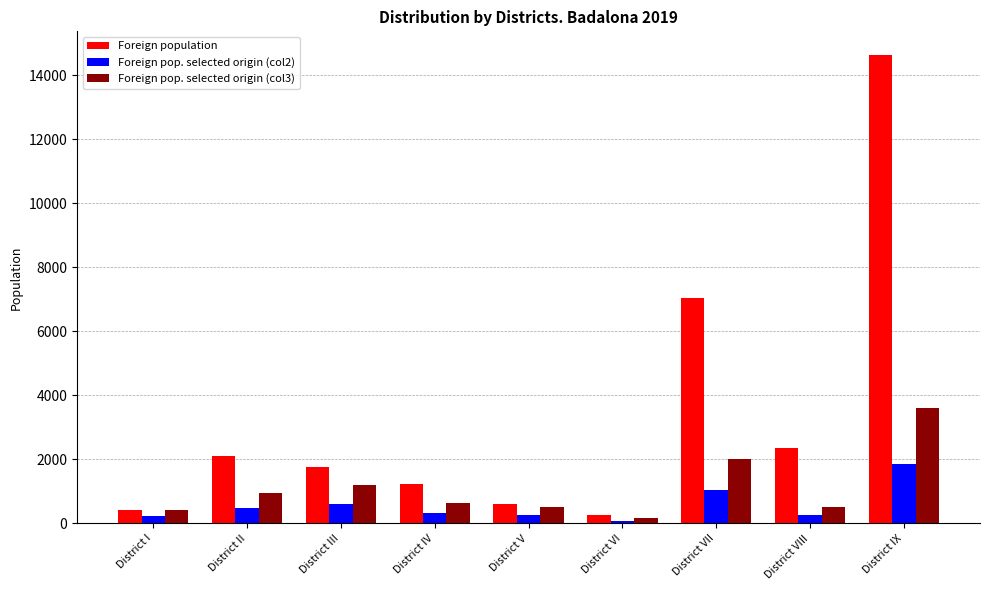

The Foreign population series shows 1755 at District III. True or false?

True